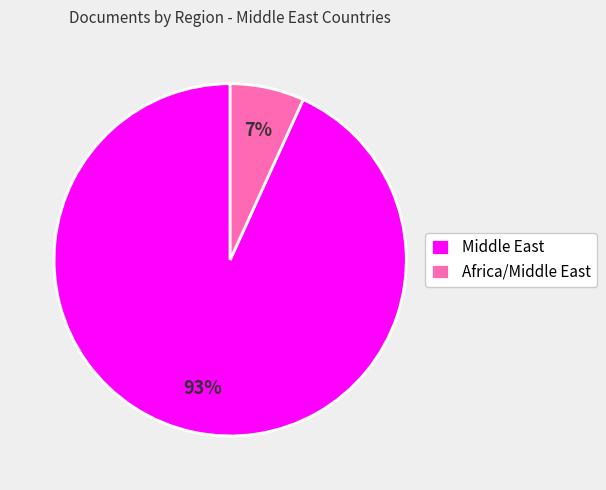

To the nearest percent, what percentage of the pie is Africa/Middle East?

7%